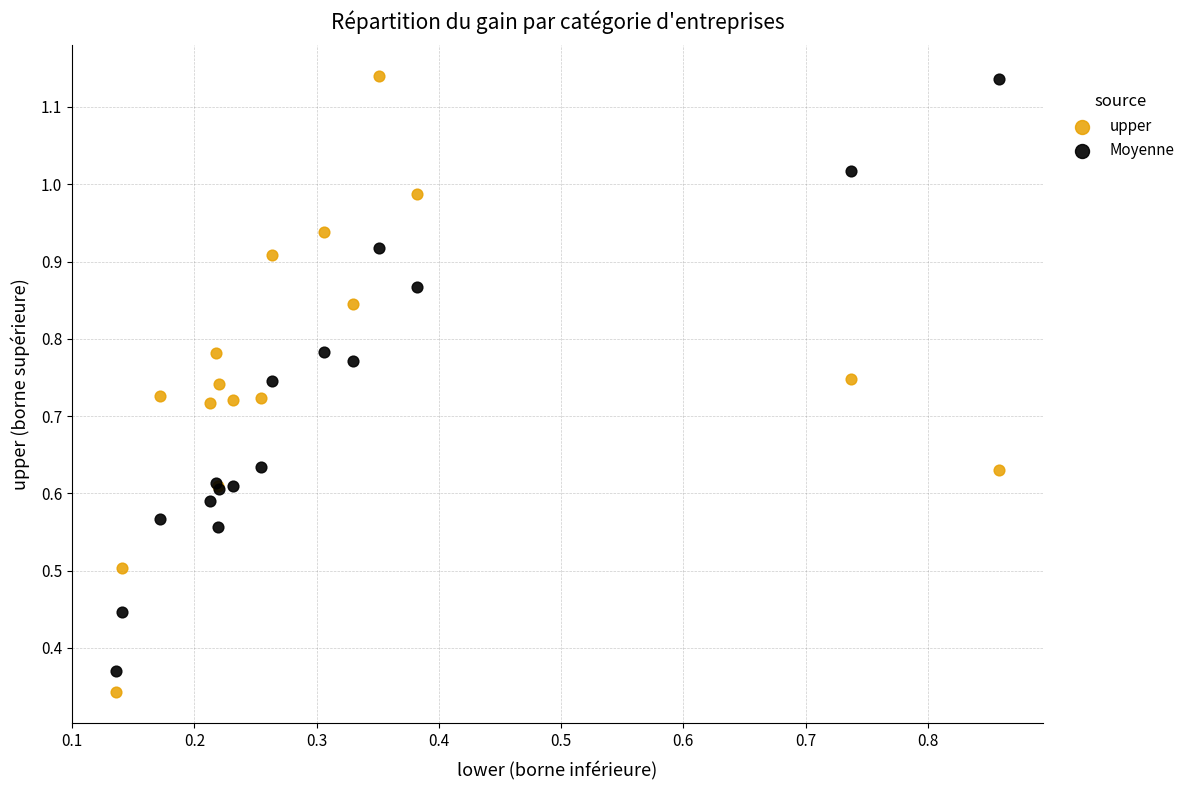

Which series reaches the minimum Y coordinate?

upper